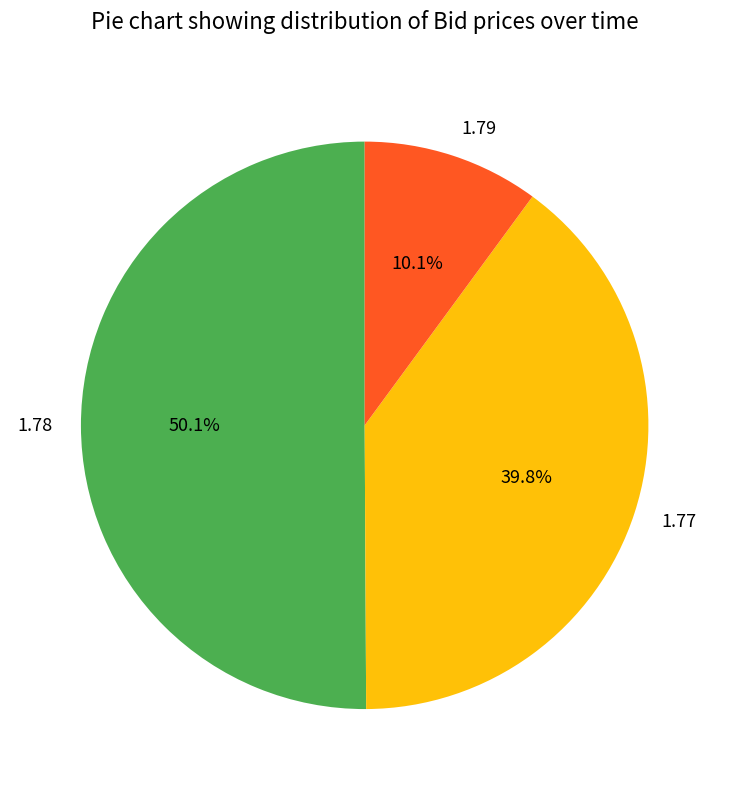

Which slice is the smallest?

1.79